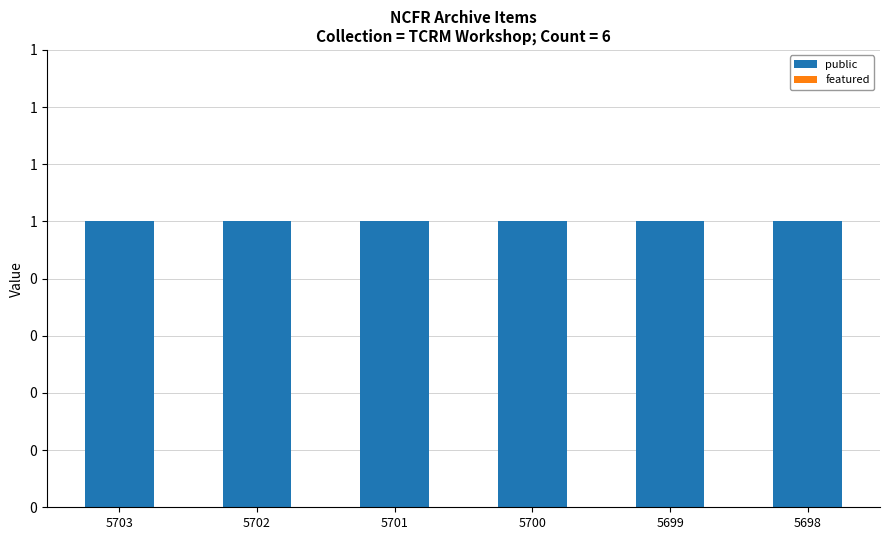

What is the value of the public bar at the 3rd from the left?

1